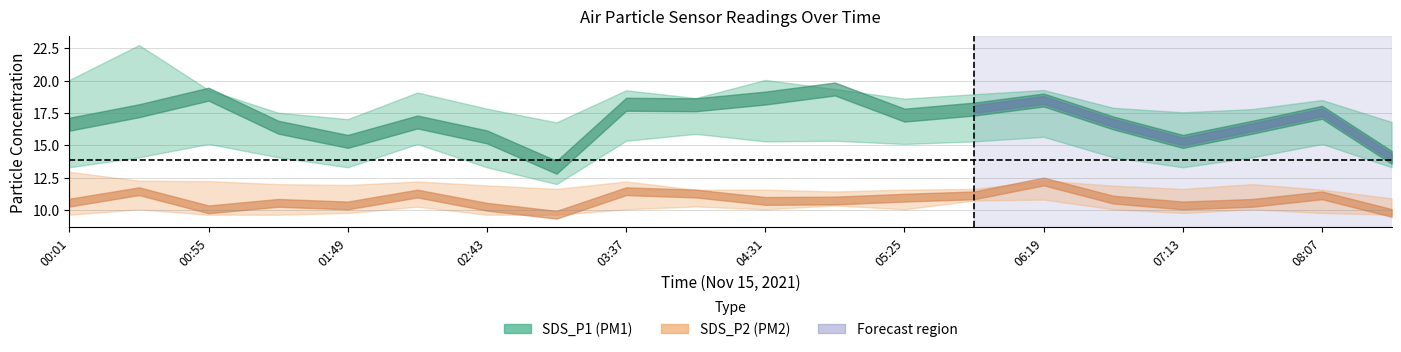

The SDS_P1_lower series shows 15.3 at 05:52. True or false?

True